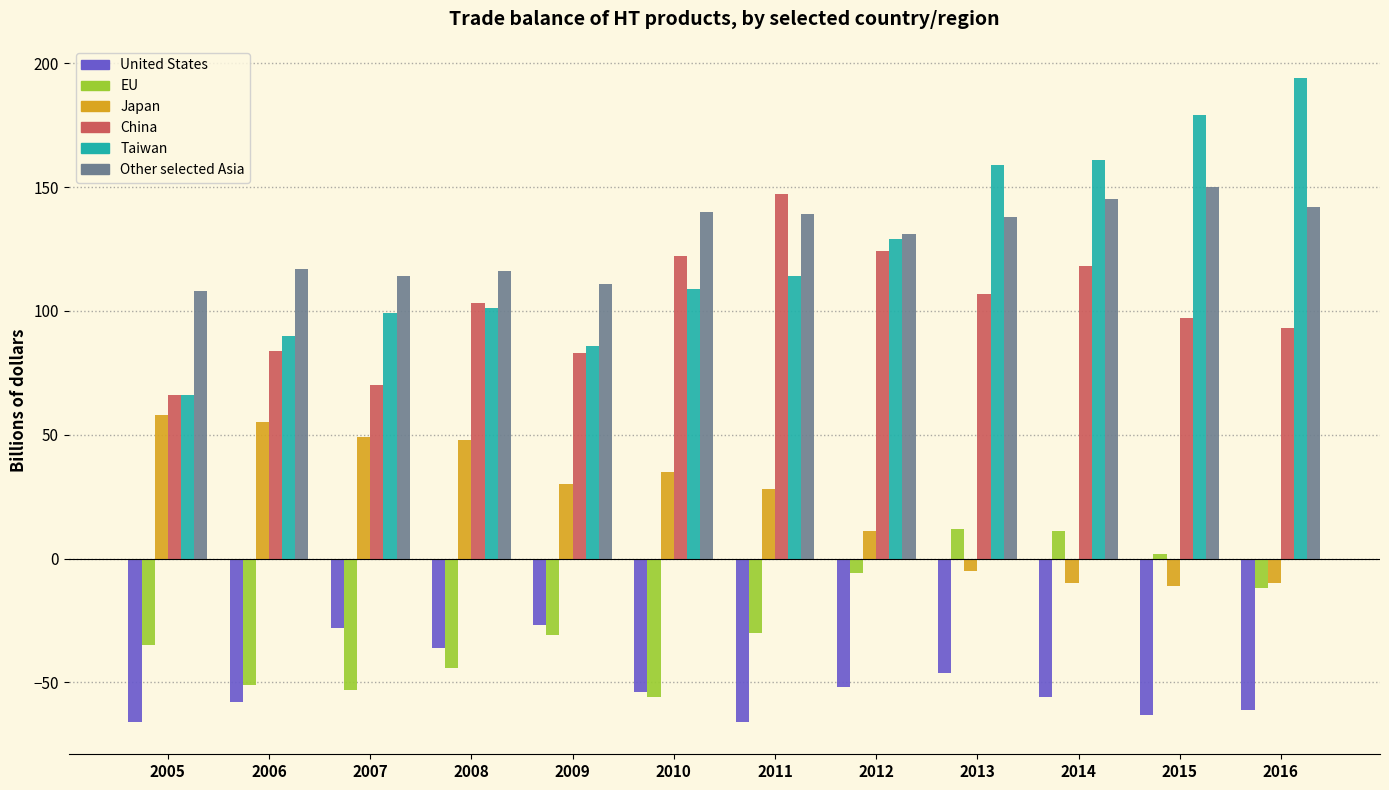

What is the difference between the maximum and minimum values in the China series?

81